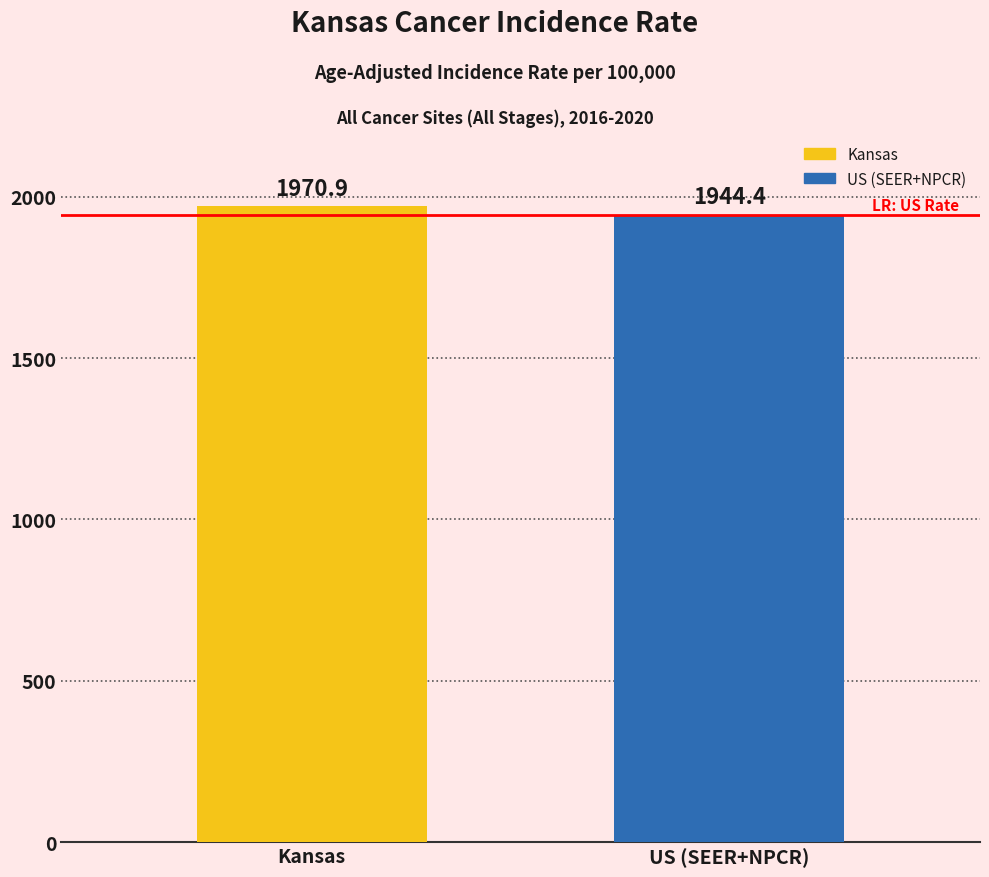

How many bars are there in total?

2